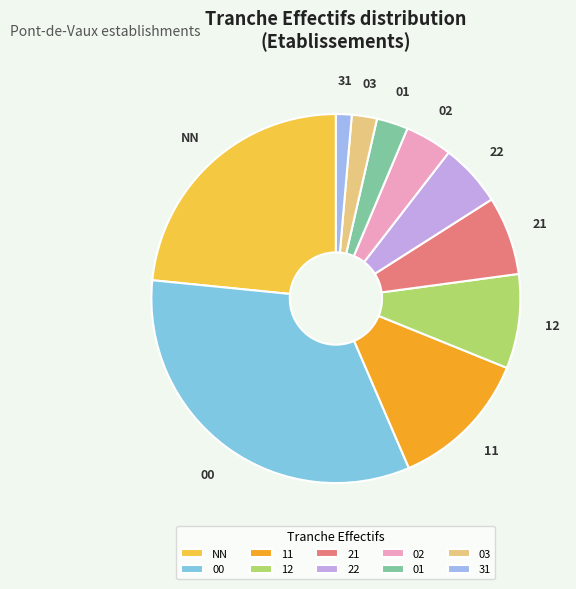

Rank the categories by value from highest to lowest.

00, NN, 11, 12, 21, 22, 02, 01, 03, 31